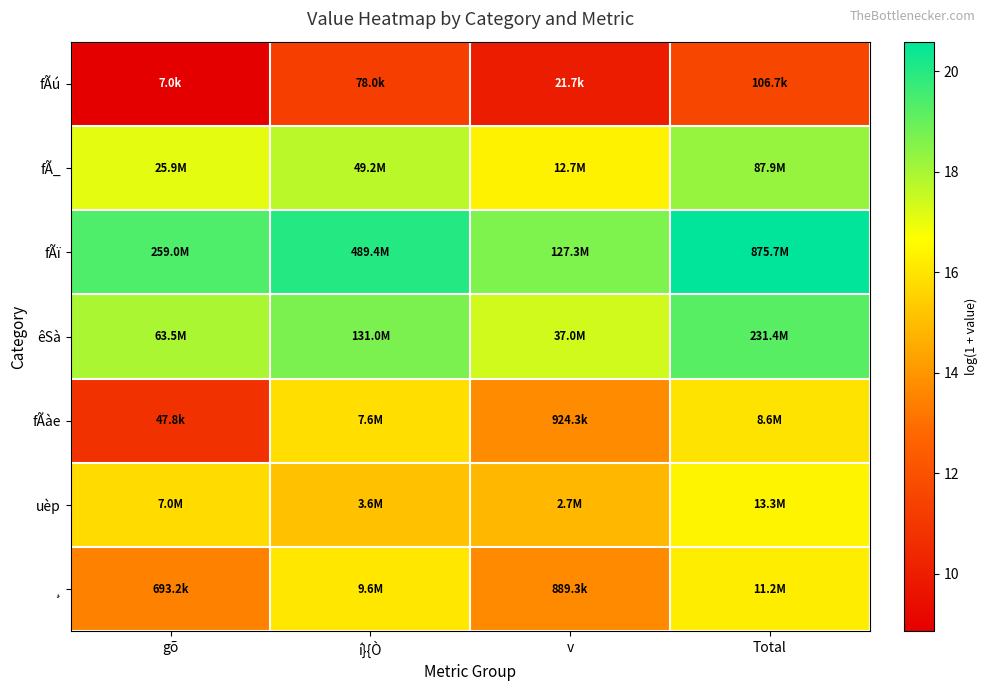

Reading left to right, extract all data points from this chart.

fÃú: gõ=8.9	í}{Ò=11.3	v=10.0	Total=11.6
fÃ_: gõ=17.1	í}{Ò=17.7	v=16.4	Total=18.3
fÃï: gõ=19.4	í}{Ò=20.0	v=18.7	Total=20.6
êSà: gõ=18.0	í}{Ò=18.7	v=17.4	Total=19.3
fÃàe: gõ=10.8	í}{Ò=15.9	v=13.7	Total=16.0
uèp: gõ=15.8	í}{Ò=15.1	v=14.8	Total=16.4
¸: gõ=13.4	í}{Ò=16.1	v=13.7	Total=16.2